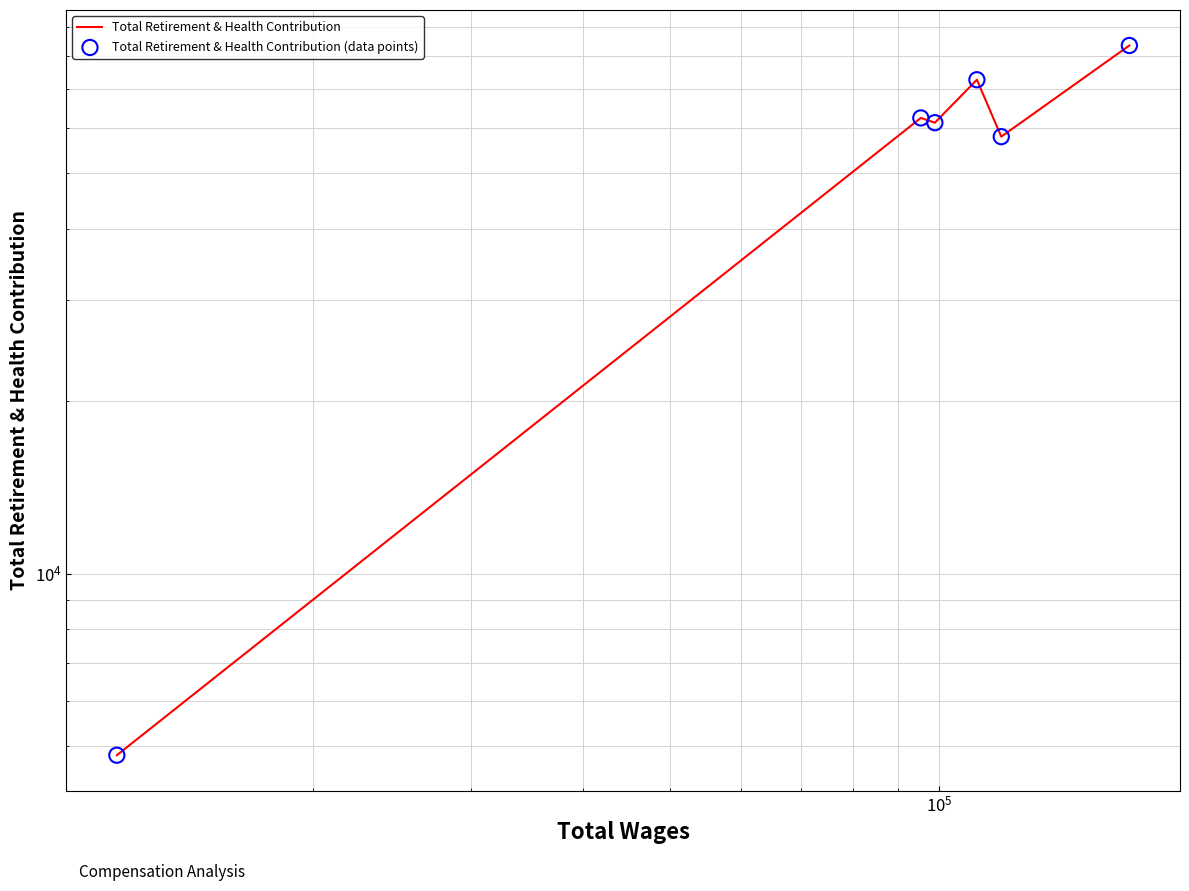

Which series has the largest Y range (max minus min)?

Total Retirement & Health Contribution